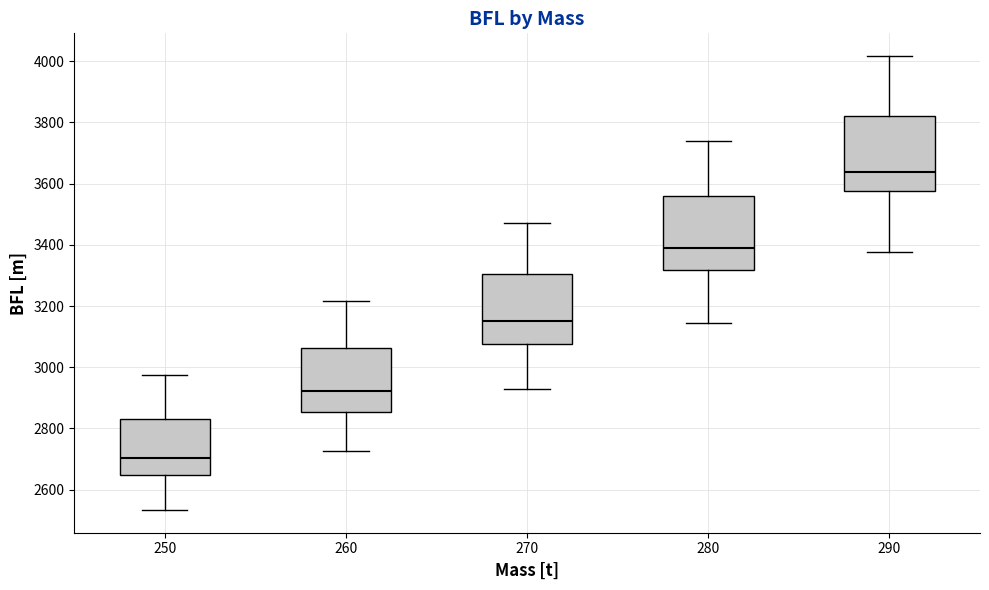

Where is the upper edge of the box at x = 270 on the y-axis? The values are not printed on the chart, so give them approximately, as read against the axis.

3300